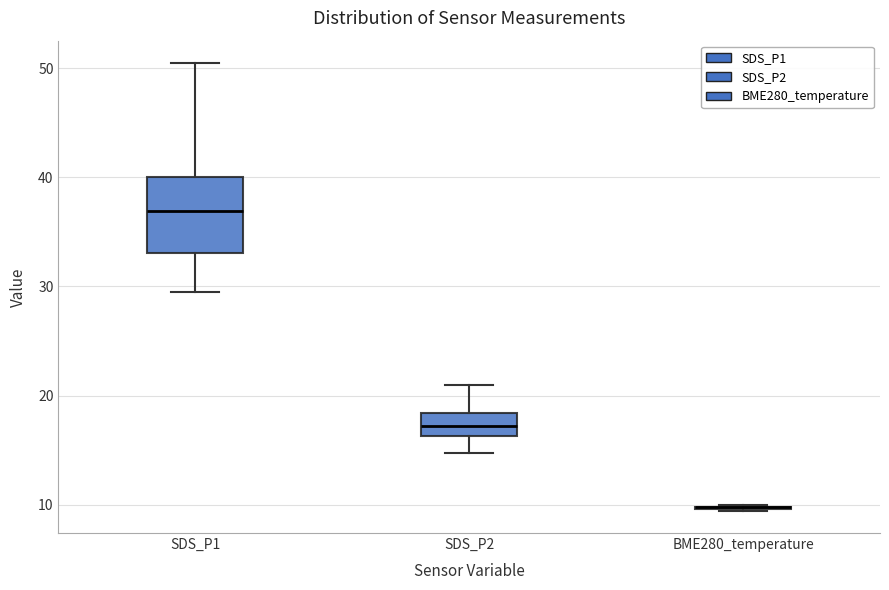

Reading left to right, transcribe this box plot: for each box, give where its median line is, the range the box spans, and where its two whiskers end, as read against the y-axis. The values are not printed on the chart, so give them approximately, as read against the axis.

SDS_P1: median 37, box 33 to 40, whiskers 29 to 50
SDS_P2: median 17, box 16 to 18, whiskers 15 to 21
BME280_temperature: box collapsed to a line at 10, whiskers 9 to 10